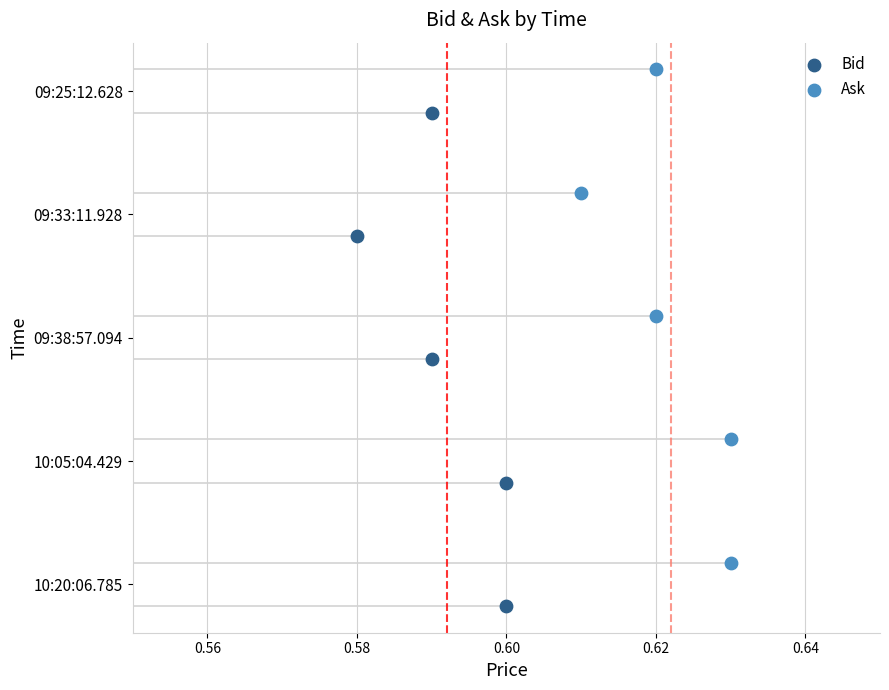

What are all the series names shown in the legend?

Bid, Ask